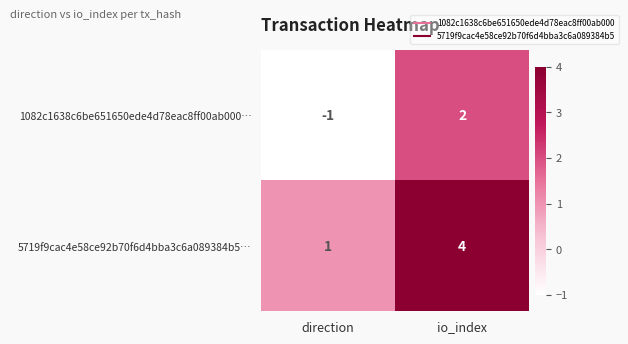

Is it true that 1082c1638c6be651650ede4d78eac8ff00ab000… equals 2 at io_index?

True